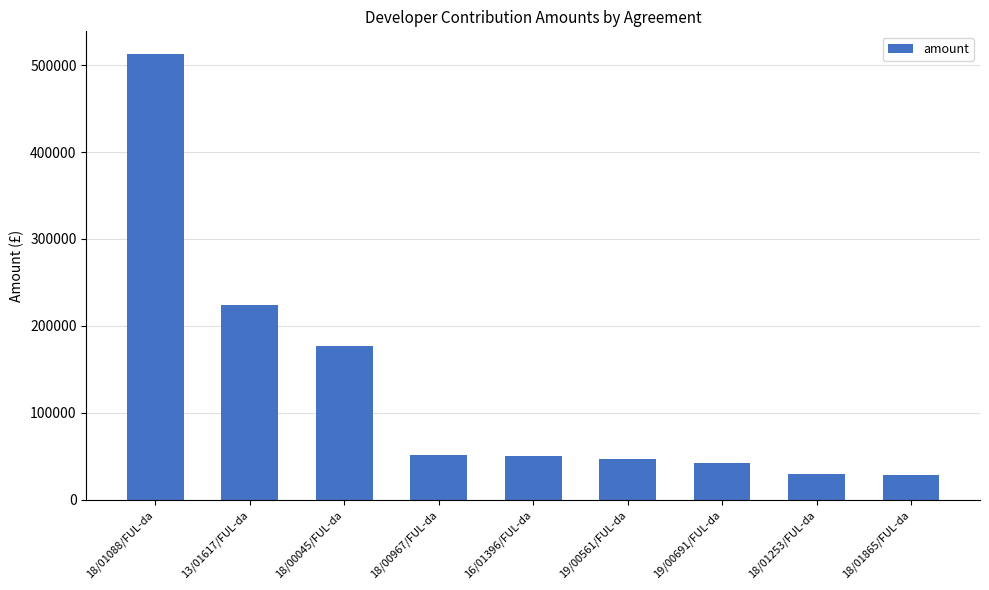

What is the label of the 6th bar from the left?

19/00561/FUL-da